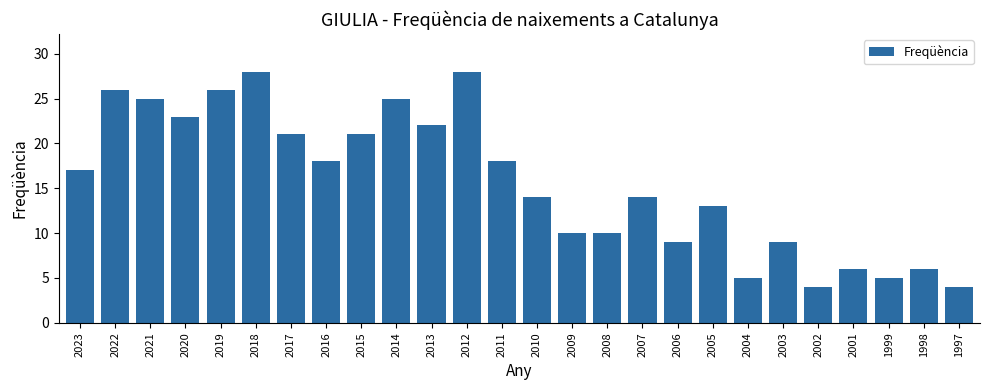

Read the value at 2005, to the nearest 10.

10